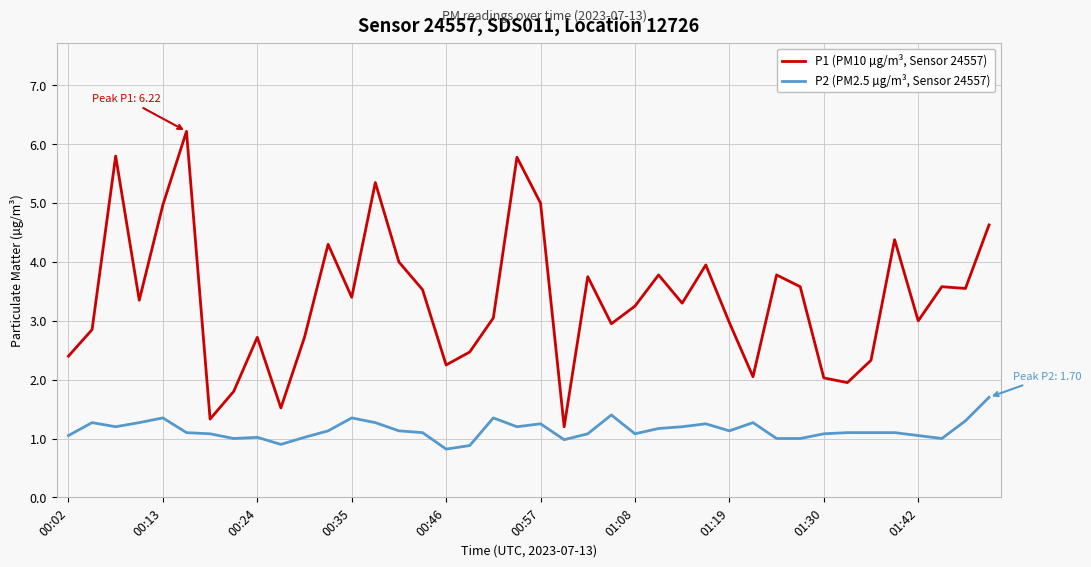

Which series has the largest total across all categories?

P1 (PM10 µg/m³, Sensor 24557)